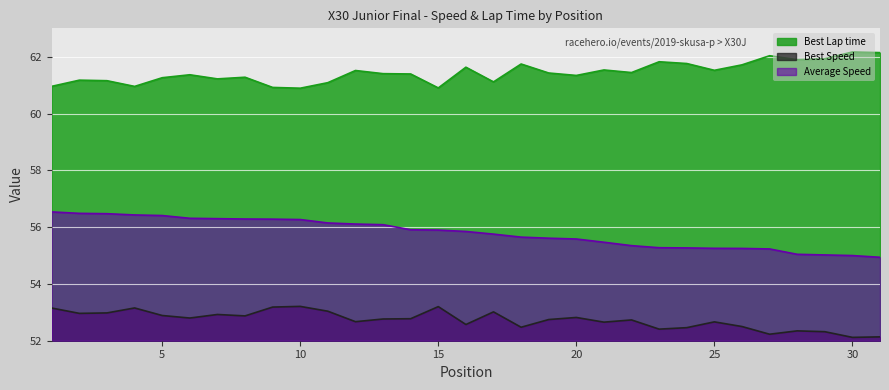

Reading right to left, what are all the values shown in this chart?

Best Lap time: 62.1	62.2	61.9	61.9	62.0	61.7	61.5	61.8	61.8	61.4	61.5	61.3	61.4	61.7	61.1	61.6	60.9	61.4	61.4	61.5	61.1	60.9	60.9	61.3	61.2	61.4	61.3	61.0	61.2	61.2	61.0
Best Speed: 52.1	52.1	52.3	52.3	52.2	52.5	52.7	52.5	52.4	52.7	52.7	52.8	52.7	52.5	53.0	52.6	53.2	52.8	52.8	52.7	53.0	53.2	53.2	52.9	52.9	52.8	52.9	53.2	53.0	53.0	53.2
Average Speed: 54.9	55.0	55.0	55.0	55.2	55.2	55.3	55.3	55.3	55.3	55.5	55.6	55.6	55.6	55.8	55.8	55.9	55.9	56.1	56.1	56.1	56.3	56.3	56.3	56.3	56.3	56.4	56.4	56.5	56.5	56.5